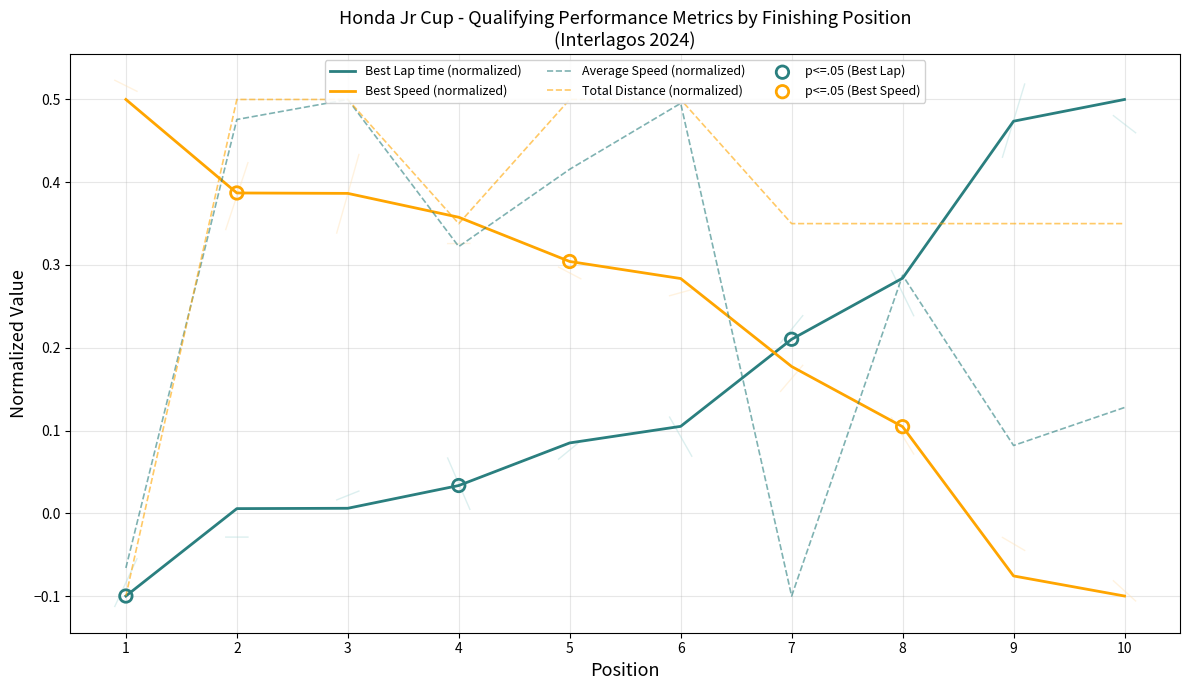

Which series contains the lowest Y value?

Best Lap time